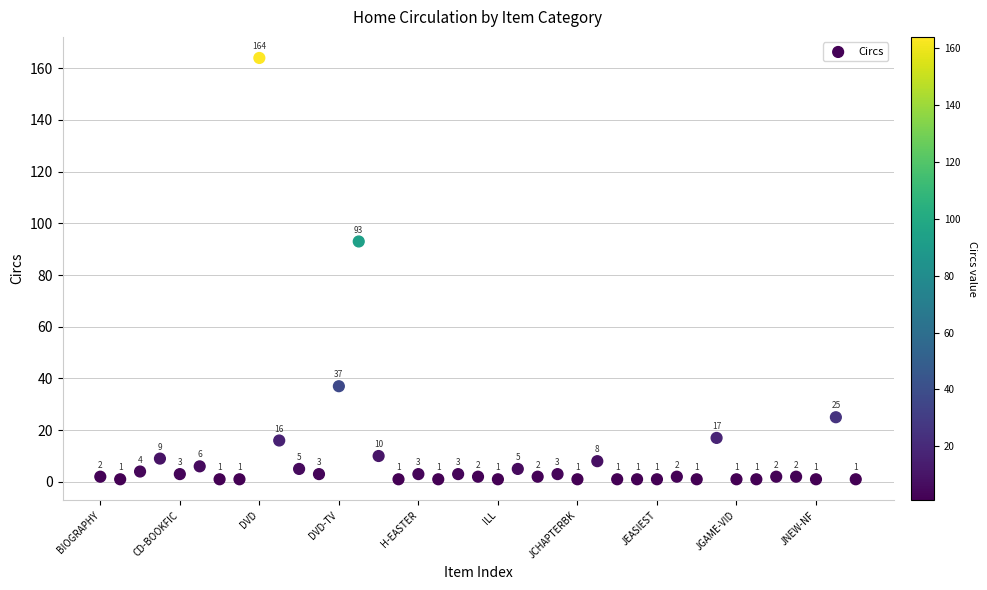

What Y value in the scatter plot is closest to 82?

93